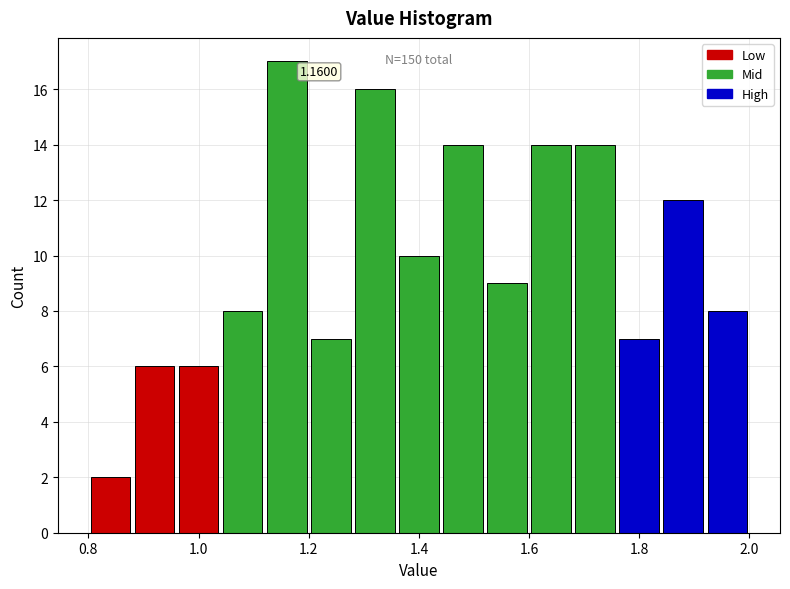

Which range on the x-axis has the tallest bar?

1.12 to 1.20